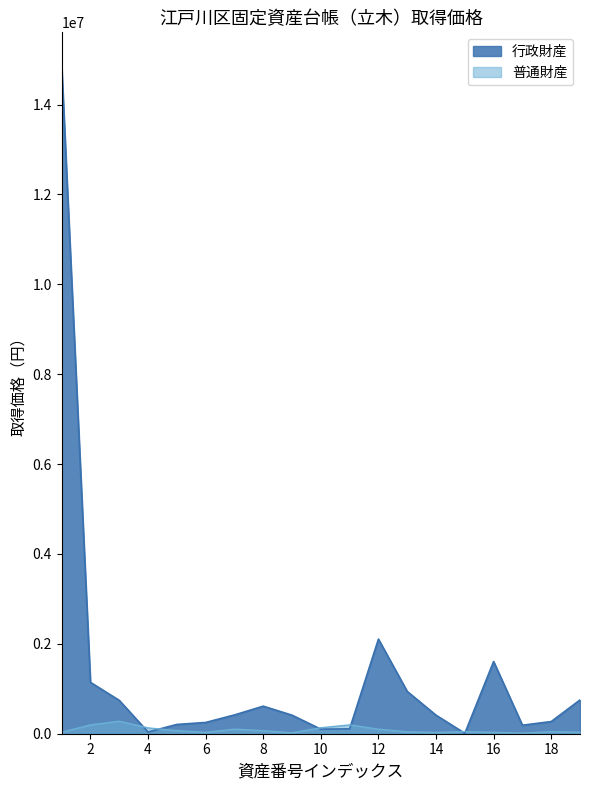

True or false: 行政財産 and 普通財産 intersect in this chart.

True